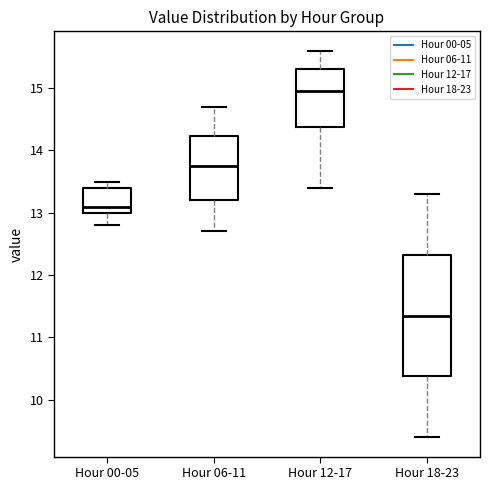

Where does the lower whisker of the box for Hour 06-11 end on the y-axis? The values are not printed on the chart, so give them approximately, as read against the axis.

12.7